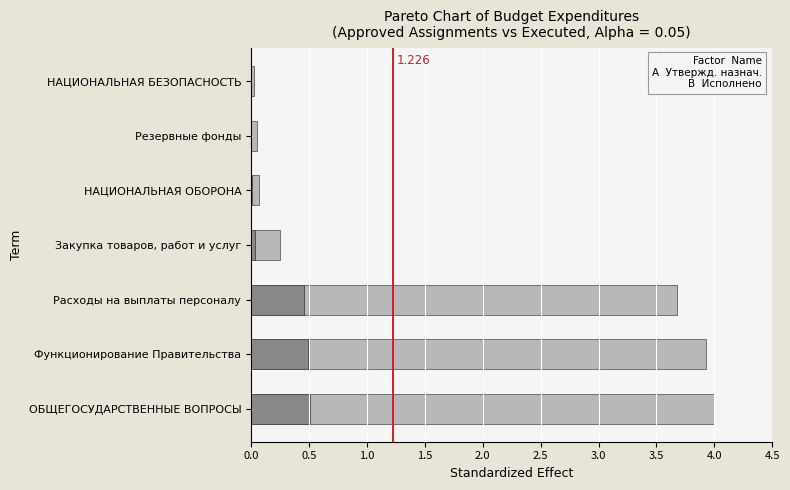

What is the value of the Исполнено bar at the 2nd from the left?

0.5